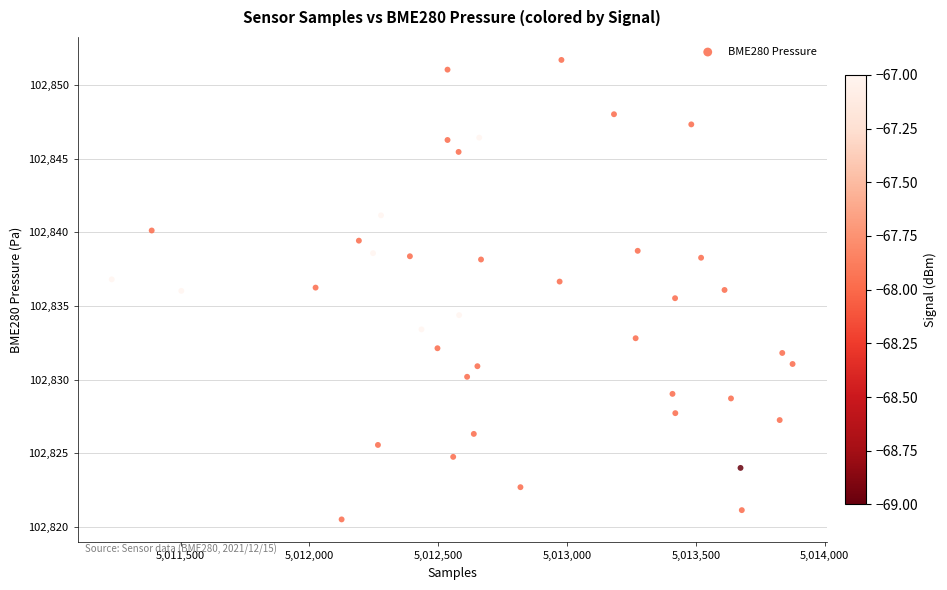

What is the range of Y values (max minus min)?

31.2